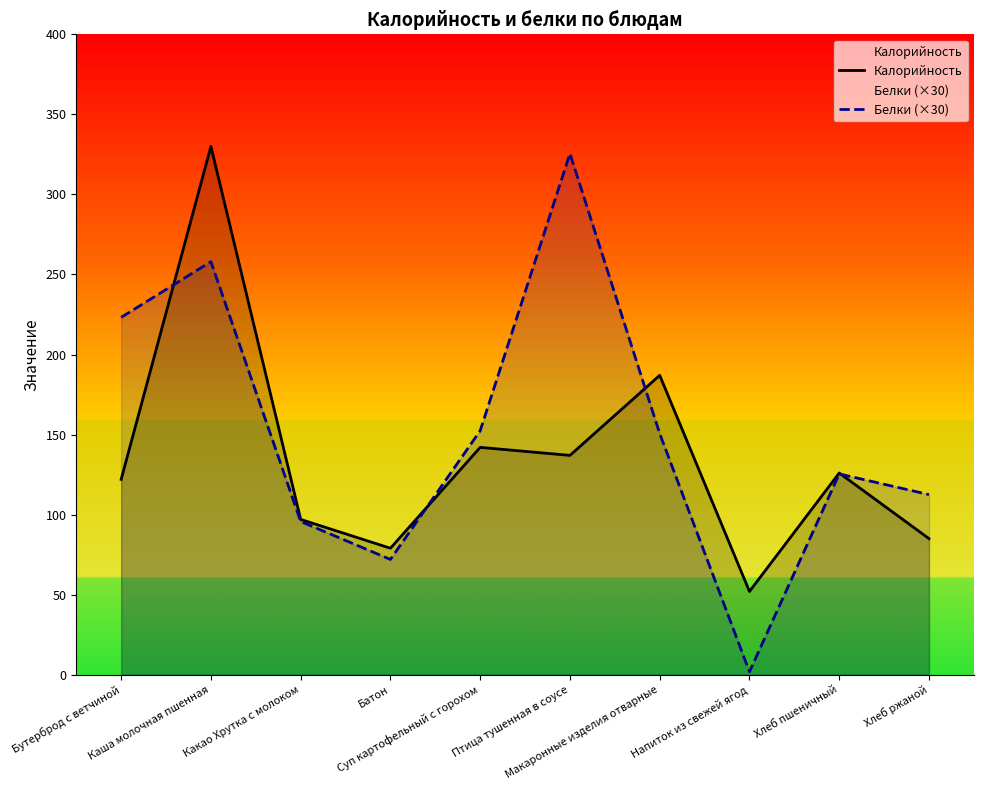

Reading left to right, transcribe all the data shown in this chart.

Калорийность: 122.0	330.0	97.0	79.0	142.0	137.0	187.0	52.0	126.0	85.0
Белки (×30): 223.2	258.0	95.7	72.0	152.4	325.5	150.6	1.8	125.4	112.5